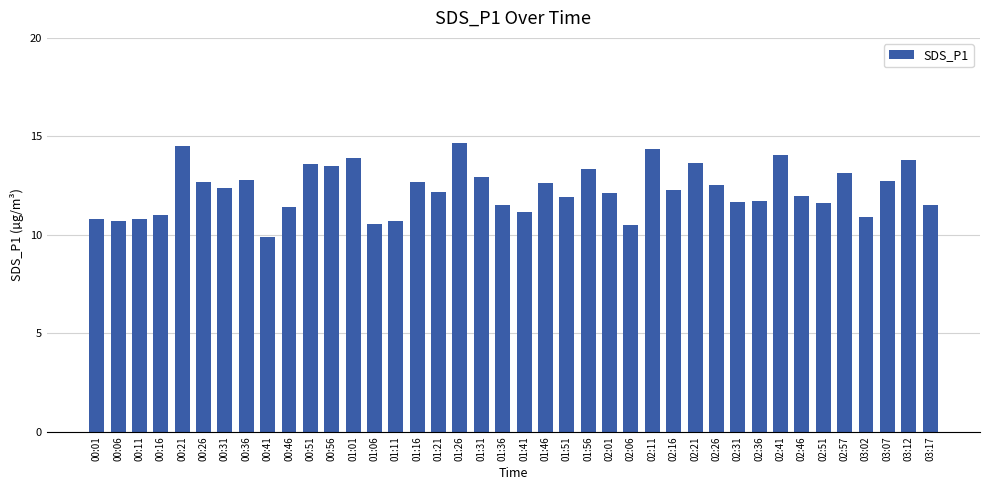

Which has a higher value, 01:26 or 02:36?

01:26